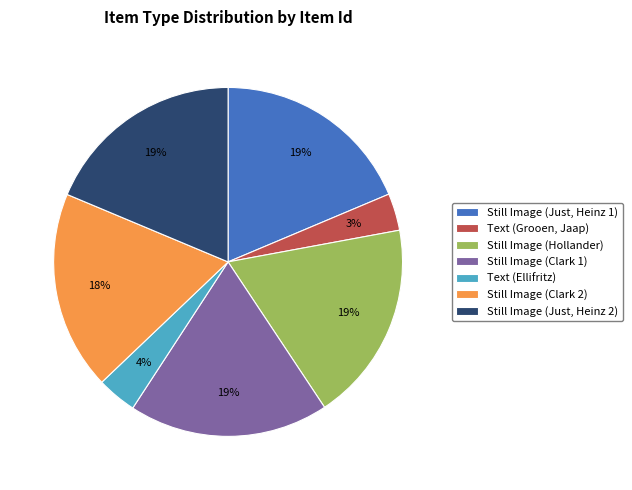

To the nearest percent, what is the average slice percentage?

14%